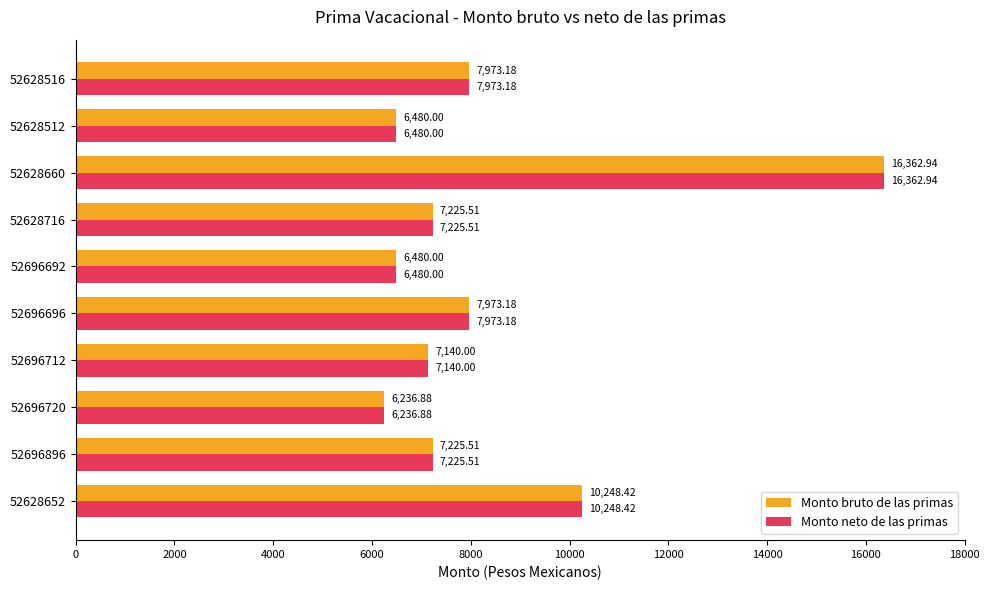

At which label does Monto neto de las primas reach its peak?

52628660